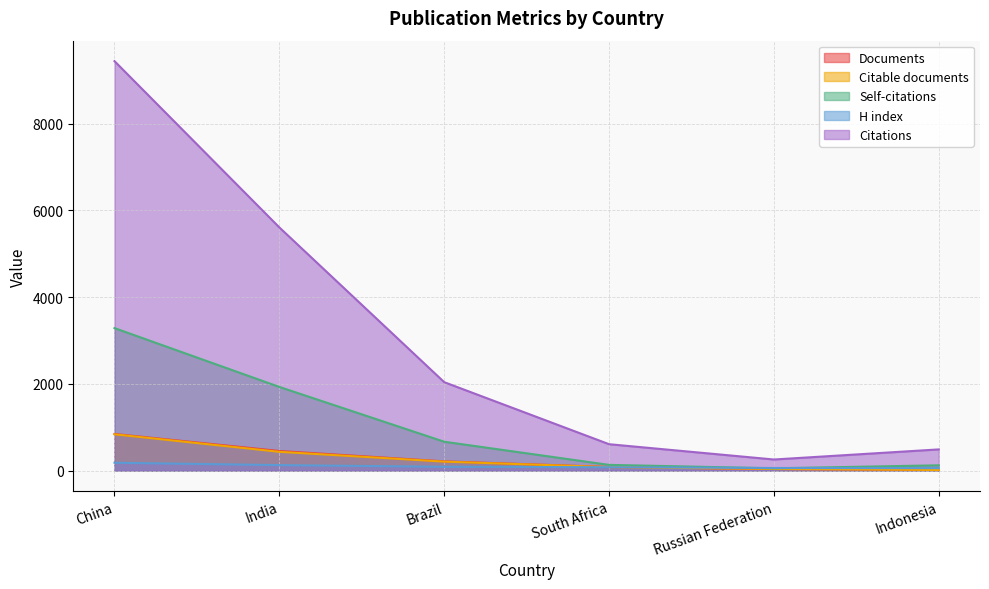

True or false: Citable documents and Self-citations cross at least once.

False